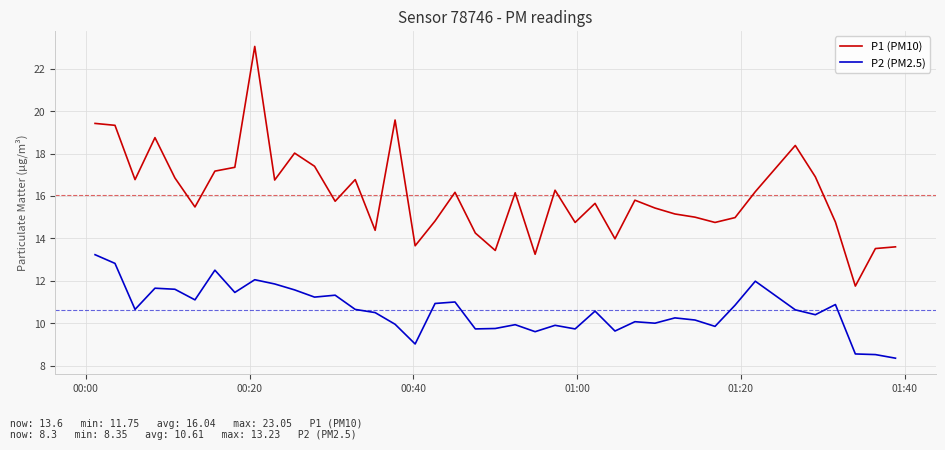

Which series has the largest range (max minus min)?

P1 (PM10)